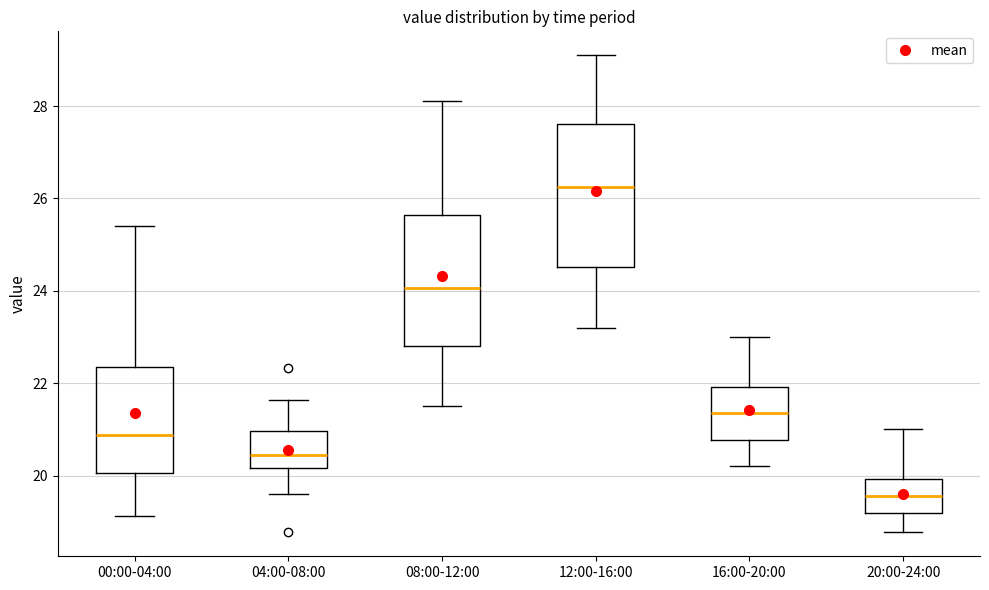

Reading left to right, transcribe this box plot: for each box, give where its median line is, the range the box spans, and where its two whiskers end, as read against the y-axis. The values are not printed on the chart, so give them approximately, as read against the axis.

00:00-04:00: median 20.8, box 20.0 to 22.4, whiskers 19.2 to 25.4
04:00-08:00: median 20.4, box 20.2 to 21.0, whiskers 19.6 to 21.6
08:00-12:00: median 24.0, box 22.8 to 25.6, whiskers 21.6 to 28.2
12:00-16:00: median 26.2, box 24.6 to 27.6, whiskers 23.2 to 29.2
16:00-20:00: median 21.4, box 20.8 to 22.0, whiskers 20.2 to 23.0
20:00-24:00: median 19.6, box 19.2 to 20.0, whiskers 18.8 to 21.0